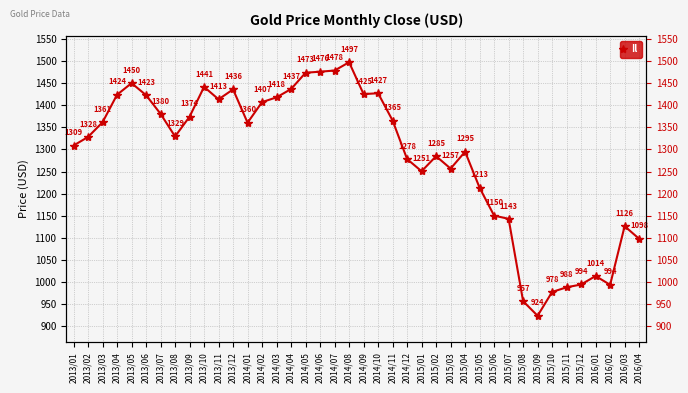

Which category has the highest value across all series?

2014/08